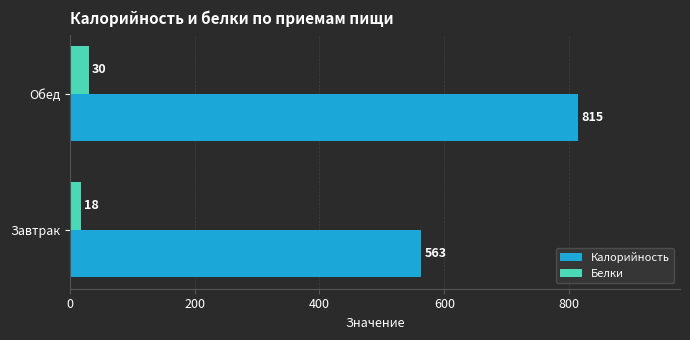

What is the minimum value for Белки?

17.6